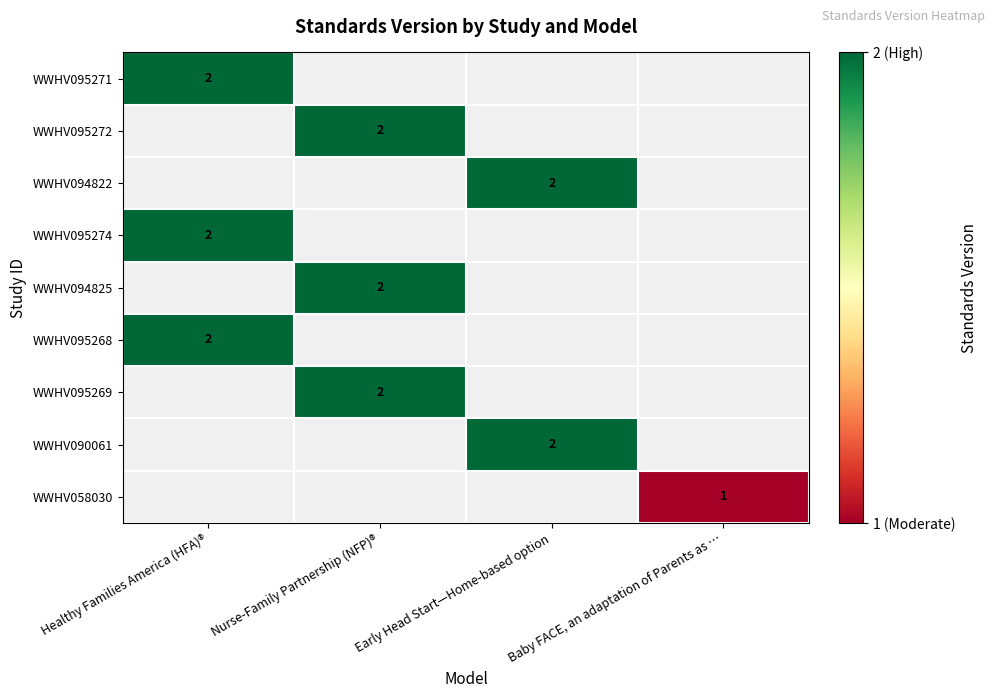

List the labels in order of WWHV090061 value, smallest first.

Healthy Families America (HFA)®, Nurse-Family Partnership (NFP)®, Baby FACE, an adaptation of Parents as …, Early Head Start—Home-based option